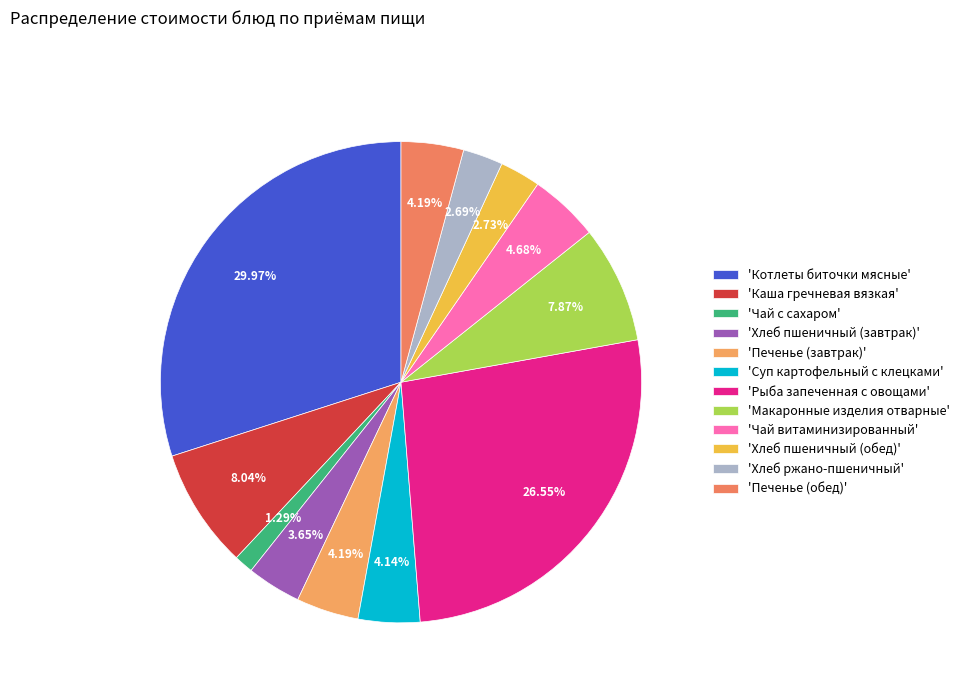

What is the largest slice in the pie chart?

Котлеты биточки мясные